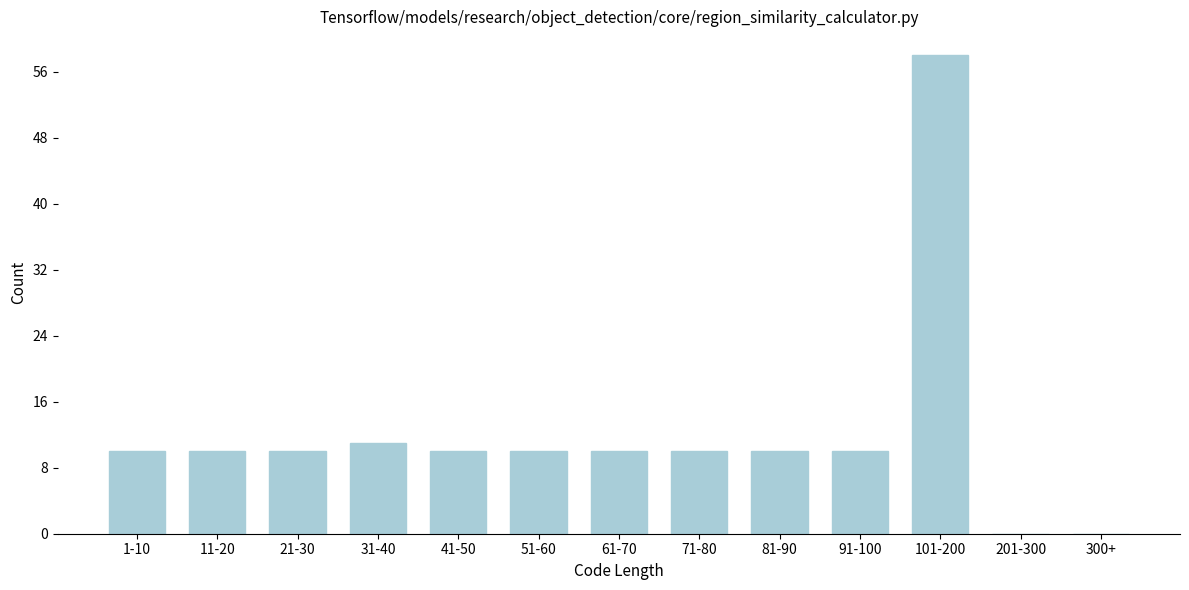

Reading right to left, list all the values displayed in this chart.

300+=0	201-300=0	101-200=58	91-100=10	81-90=10	71-80=10	61-70=10	51-60=10	41-50=10	31-40=11	21-30=10	11-20=10	1-10=10